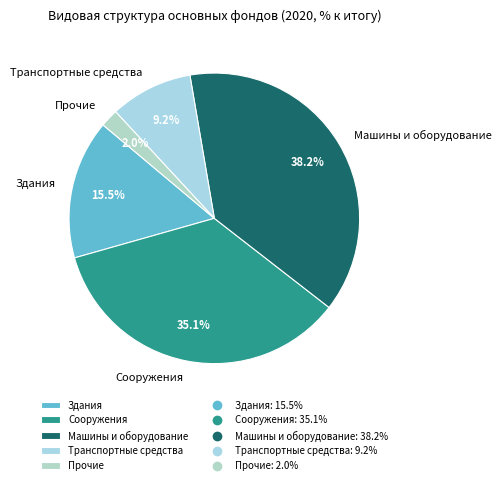

Is there a majority slice in this chart?

No